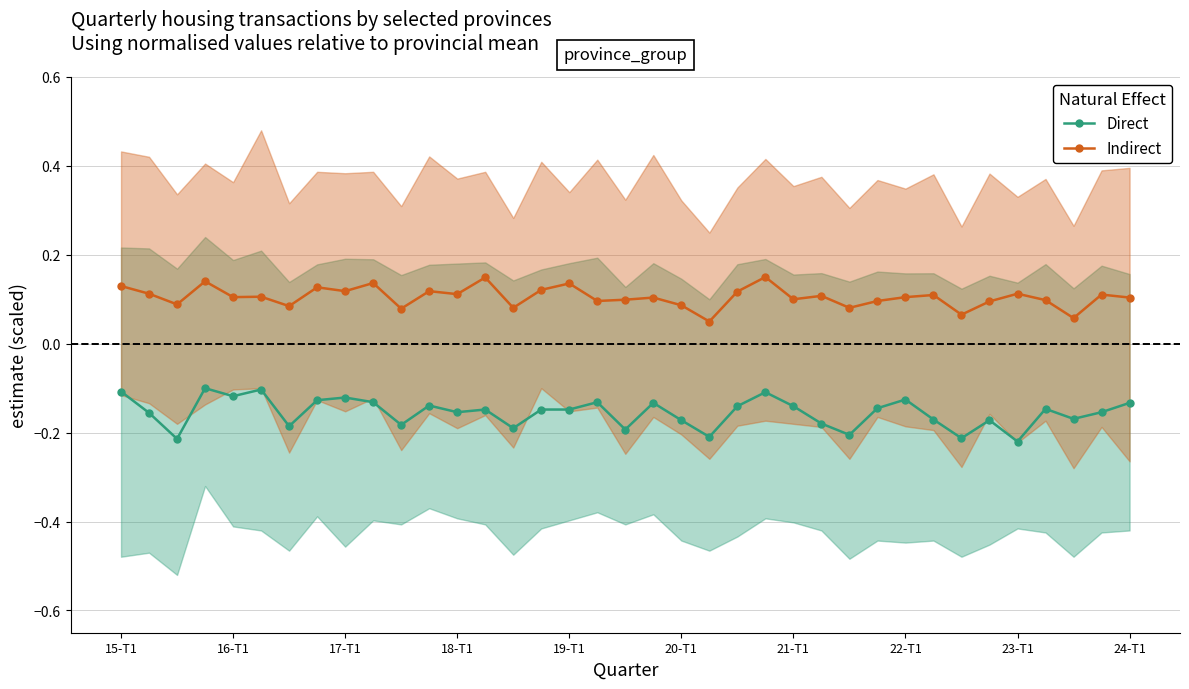

What is the sum of all Indirect values?

3.9